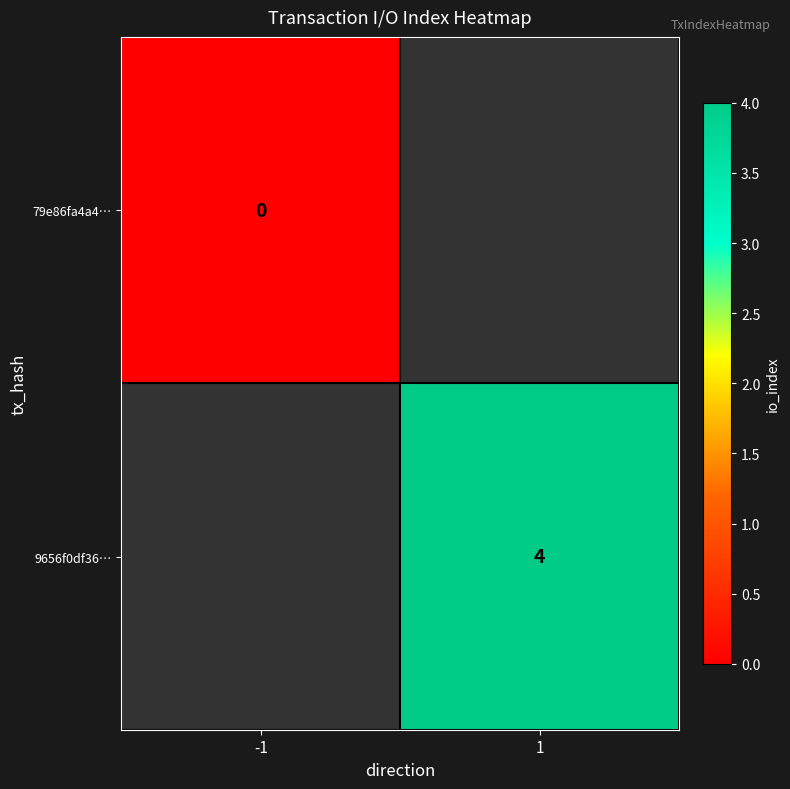

Is it true that 9656f0df36… equals 4 at 1?

True